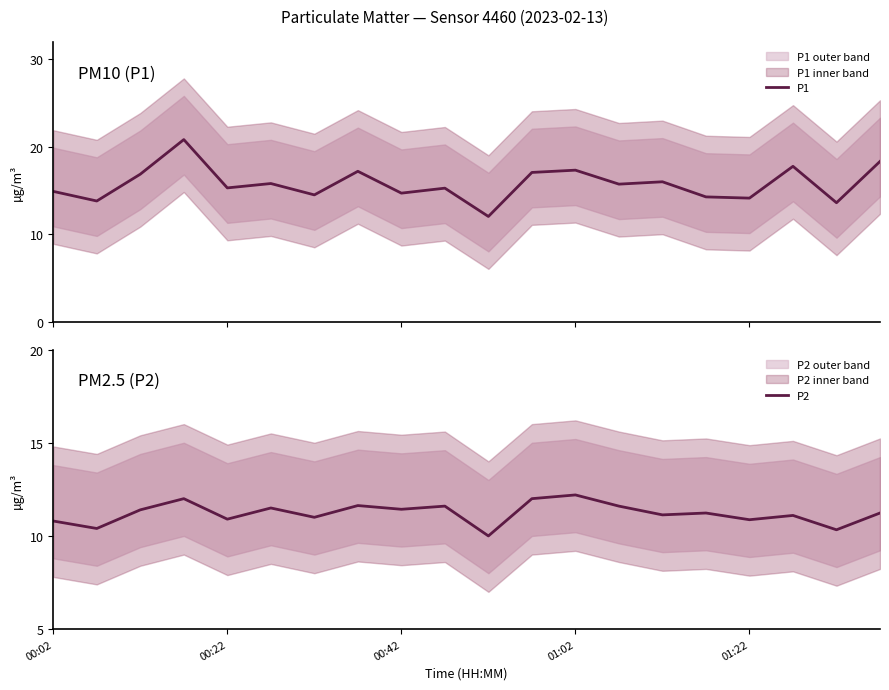

What is the minimum value for P1?

12.0